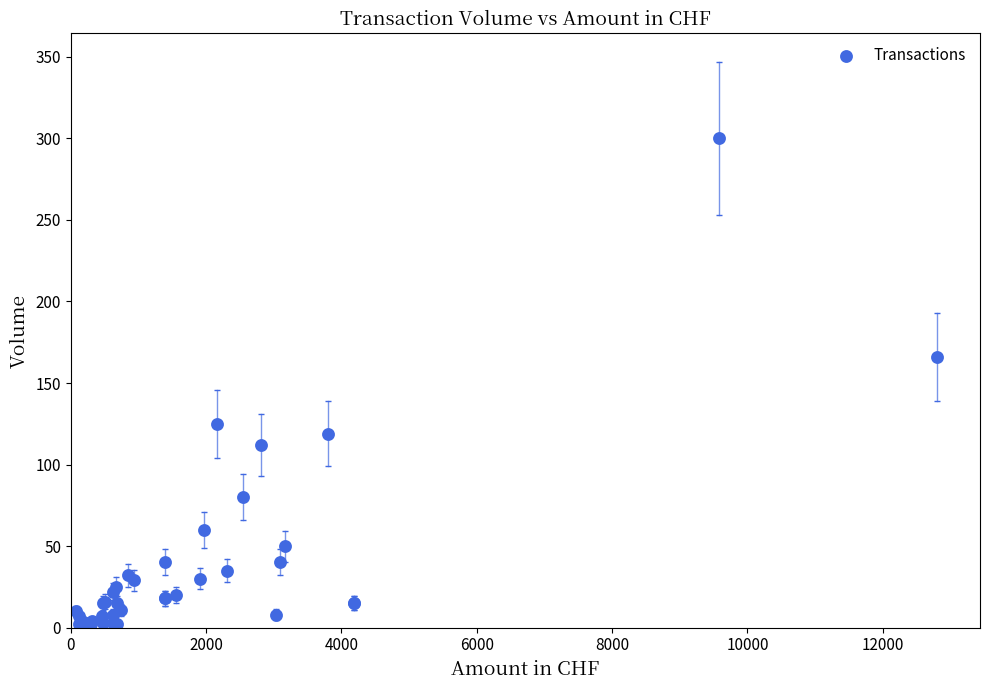

What Y value in the scatter plot is closest to 151?

166